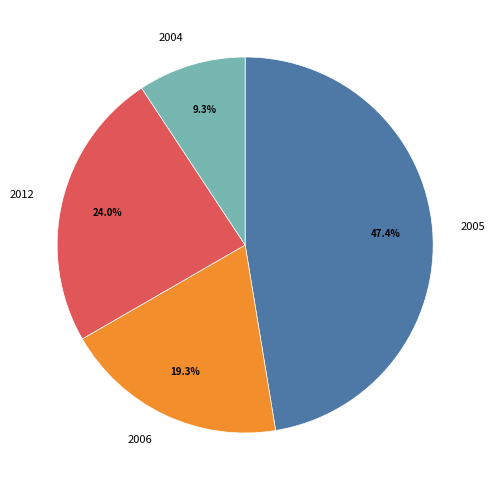

To the nearest percent, what is the average slice percentage?

25%